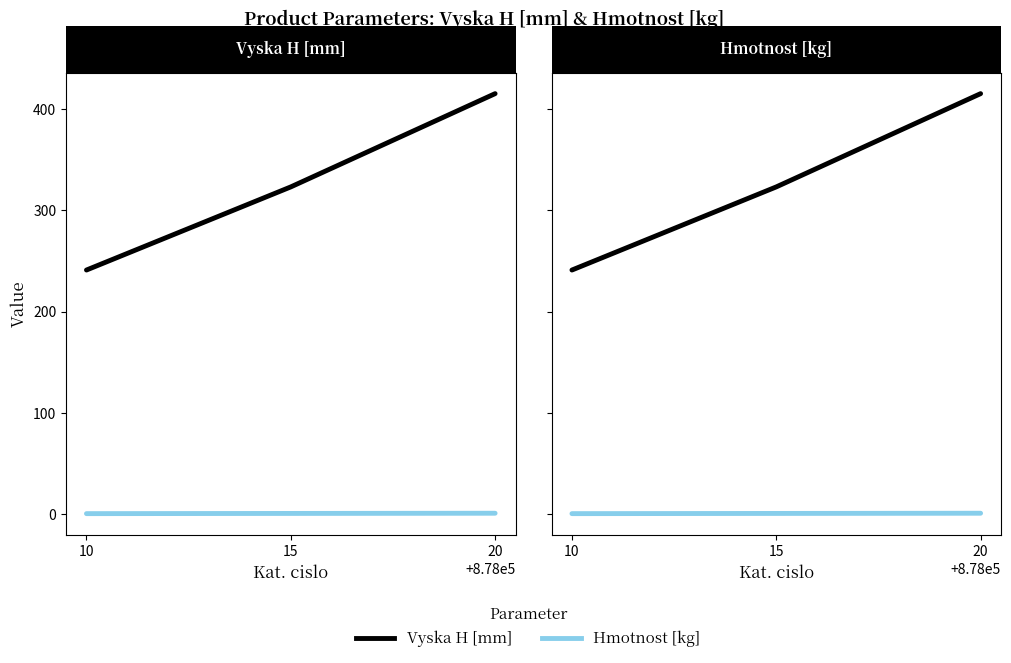

What is the sum of the Hmotnost [kg] values at 20 and 15?

2.0